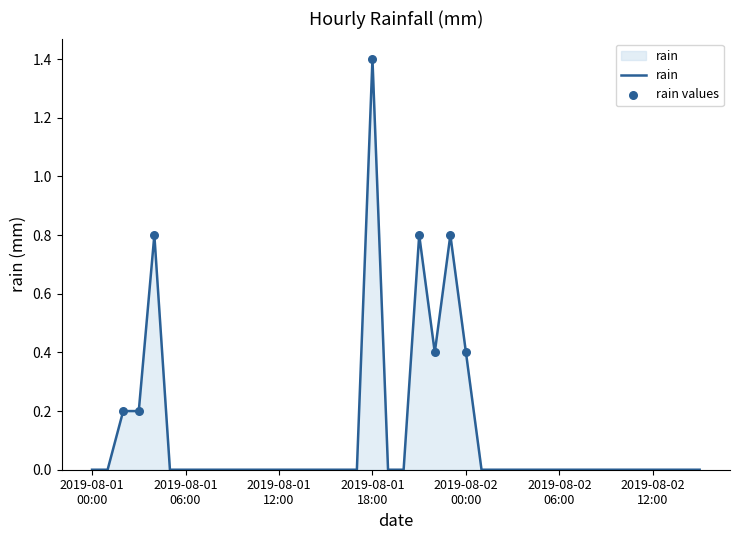

What is the maximum value shown in the chart?

1.4